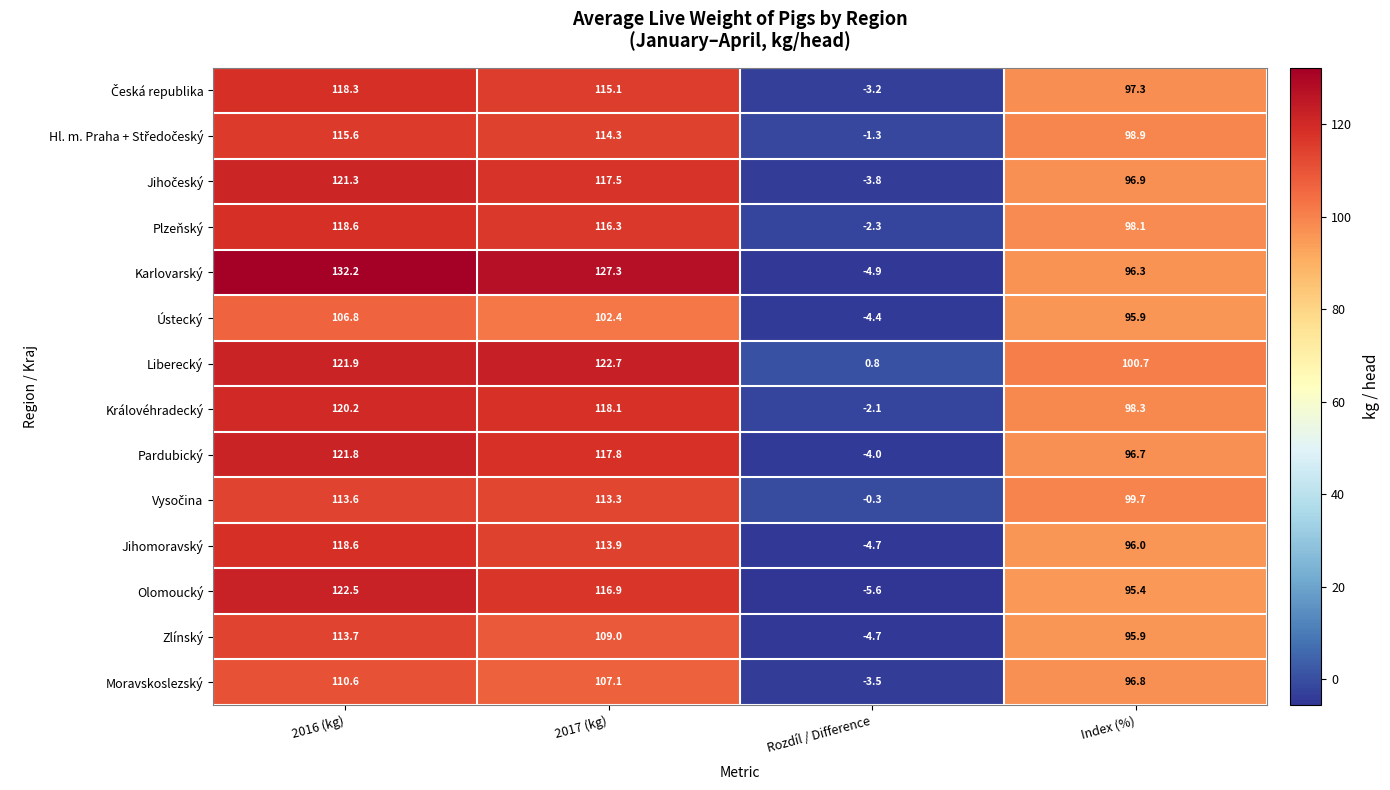

What is the greatest value displayed?

132.2